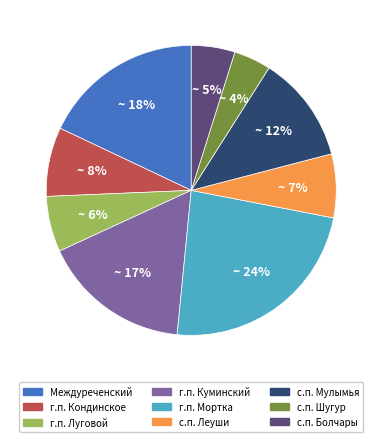

How many segments does this pie chart have?

9